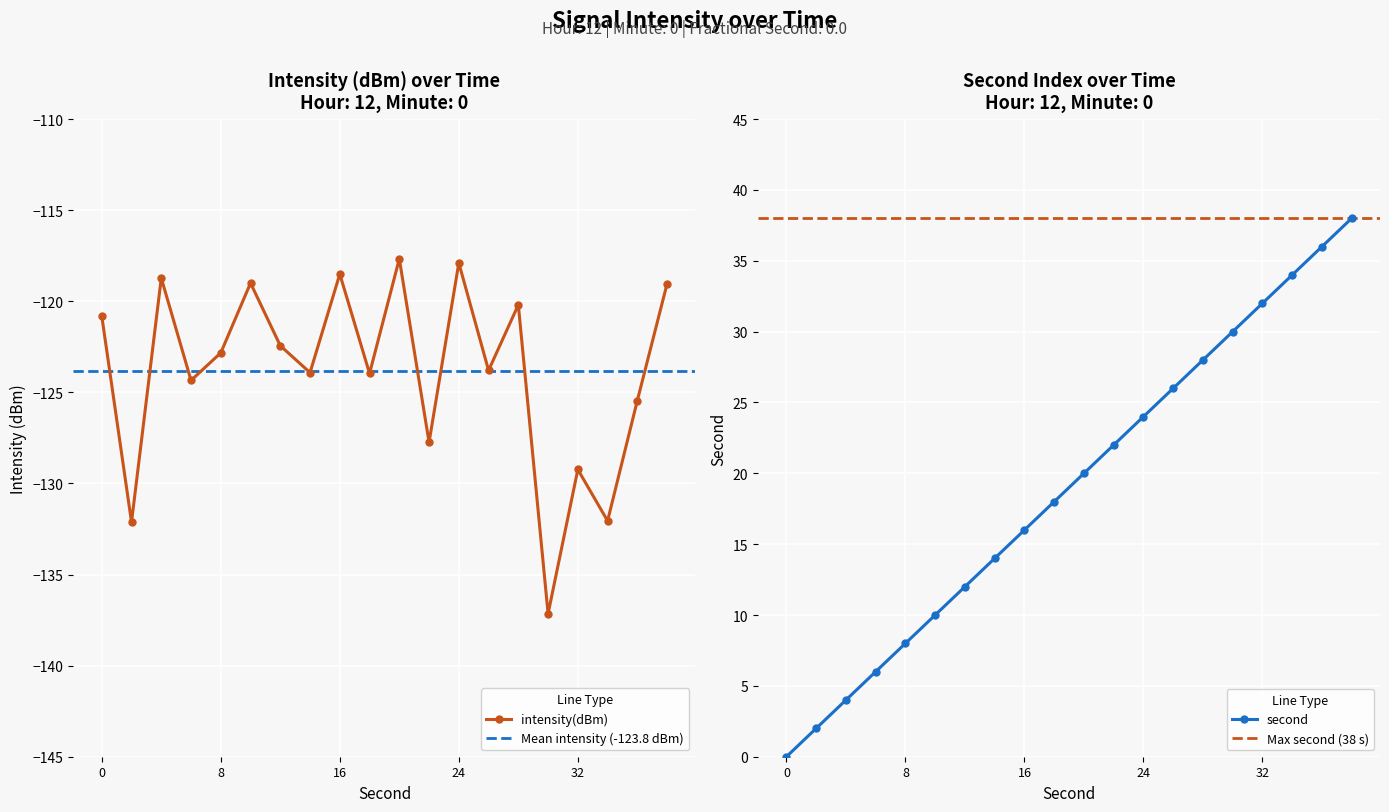

How many values in the second series exceed 20?

9